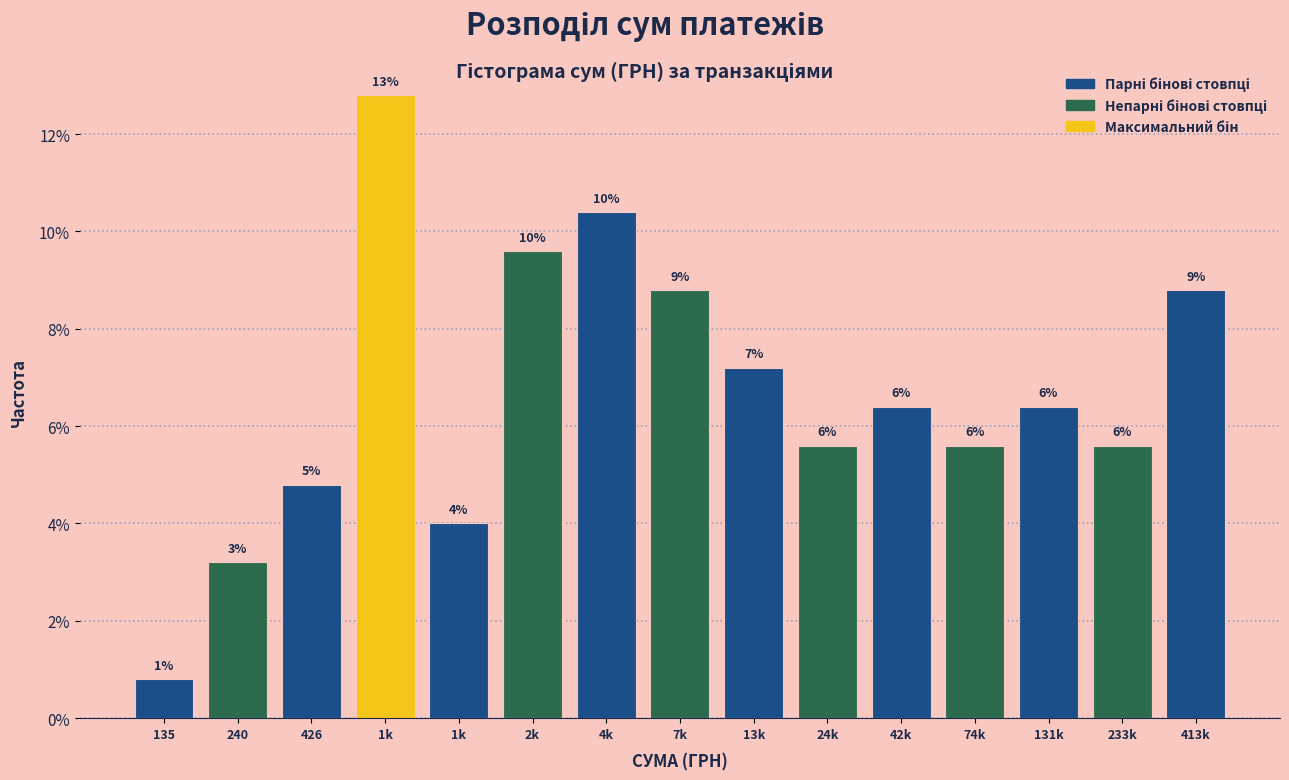

How many bars are there in total?

15